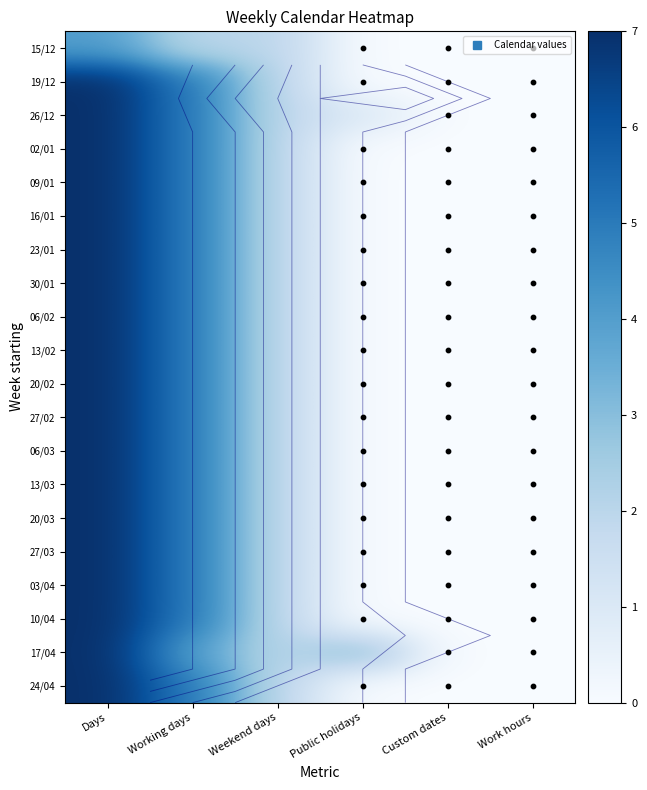

List the labels in order of 20/02 value, smallest first.

Public holidays, Custom dates, Work hours, Weekend days, Working days, Days